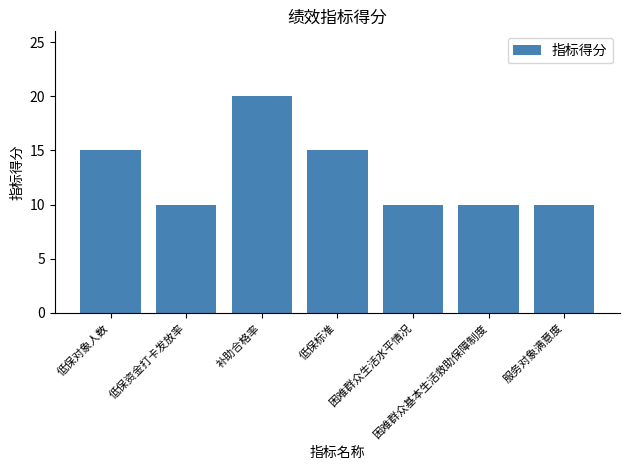

What is the sum of all values?

90